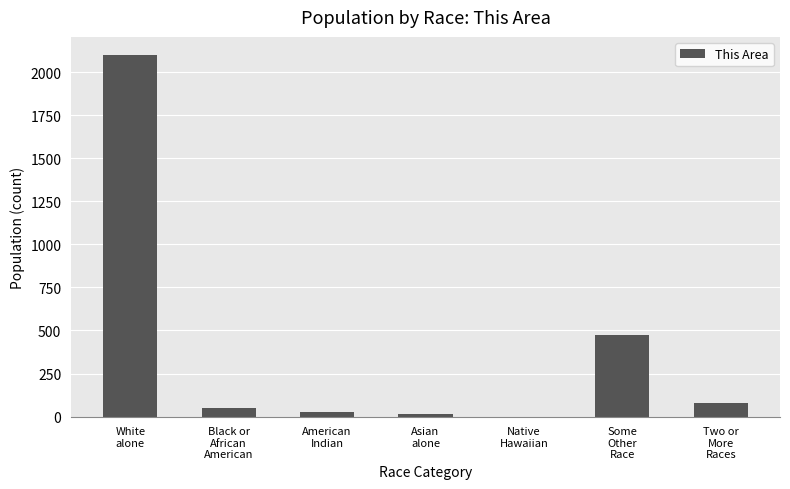

What is the sum of all values?

2739